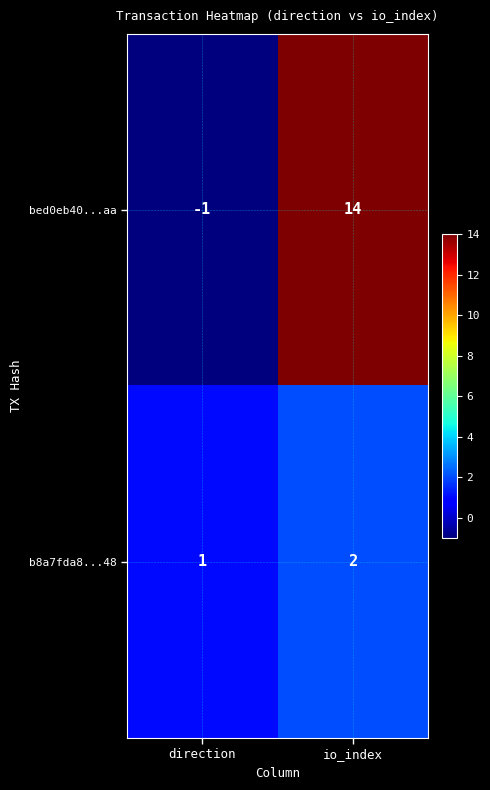

At which label does bed0eb40...aa reach its minimum?

direction